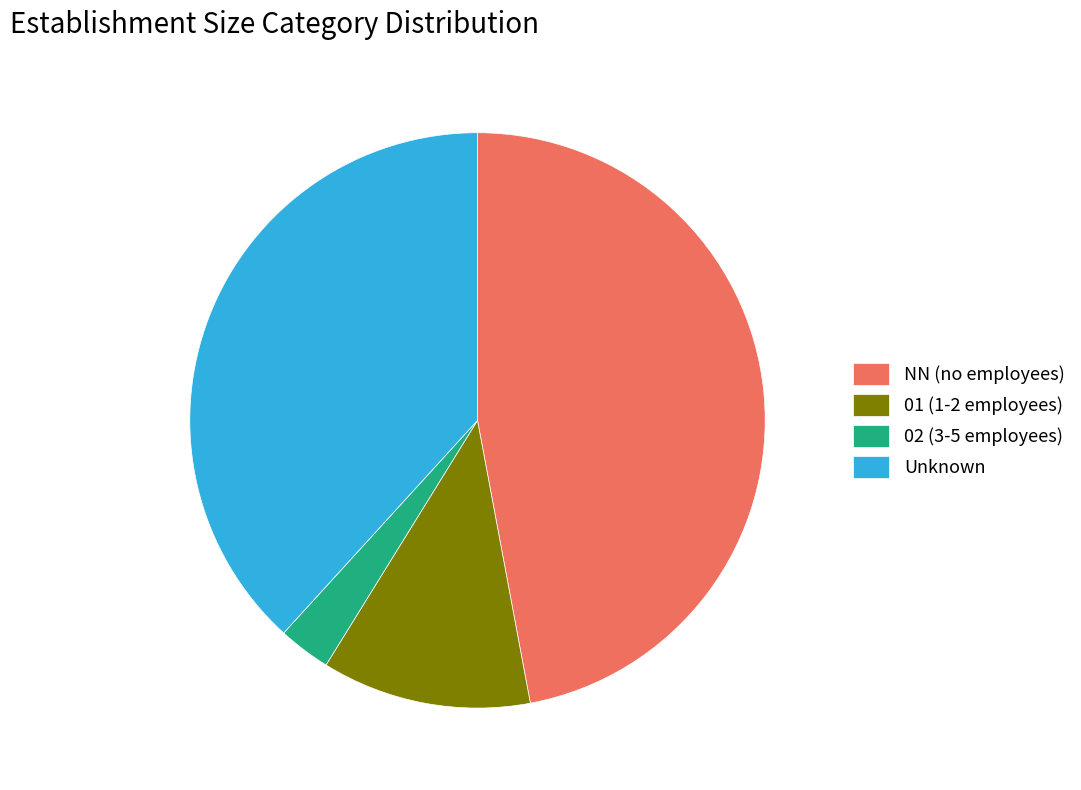

The 01 (1-2 employees) slice represents 12% of the pie. True or false?

True